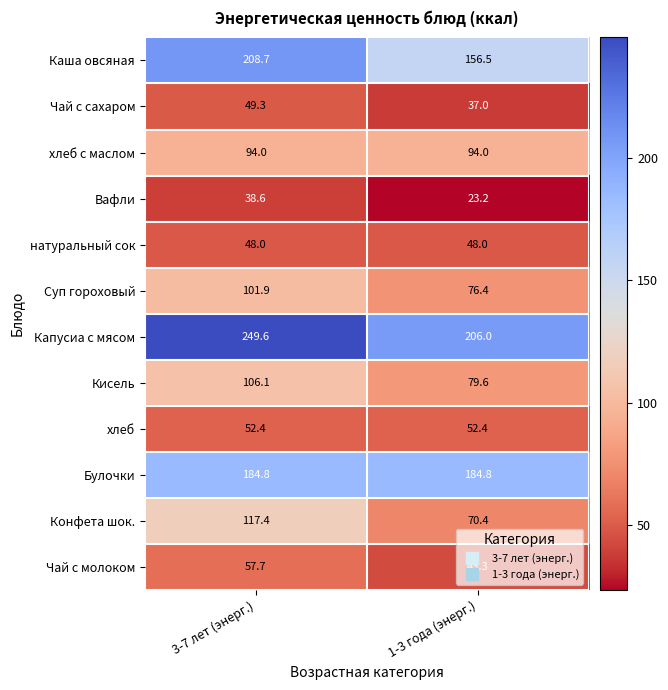

What is the sum of the Булочки values at 3-7 лет (энерг.) and 1-3 года (энерг.)?

369.6